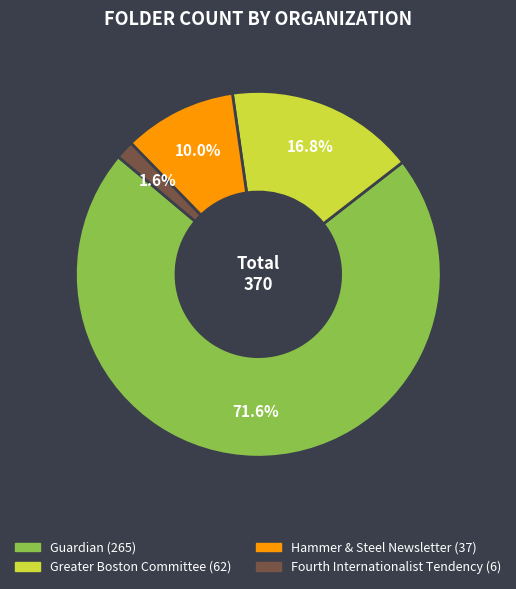

Rank the categories by value from highest to lowest.

Guardian, Greater Boston Committee, Hammer & Steel Newsletter, Fourth Internationalist Tendency